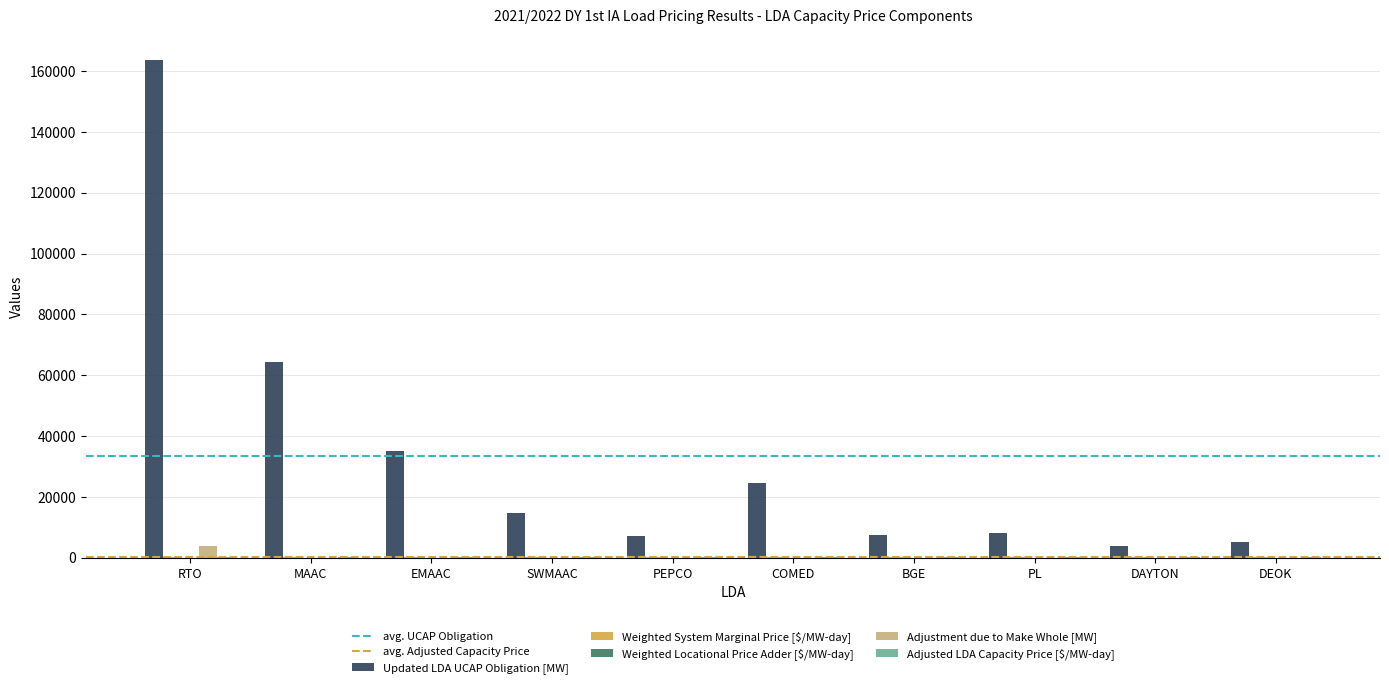

Which series has the widest spread of values?

Updated LDA UCAP Obligation [MW]